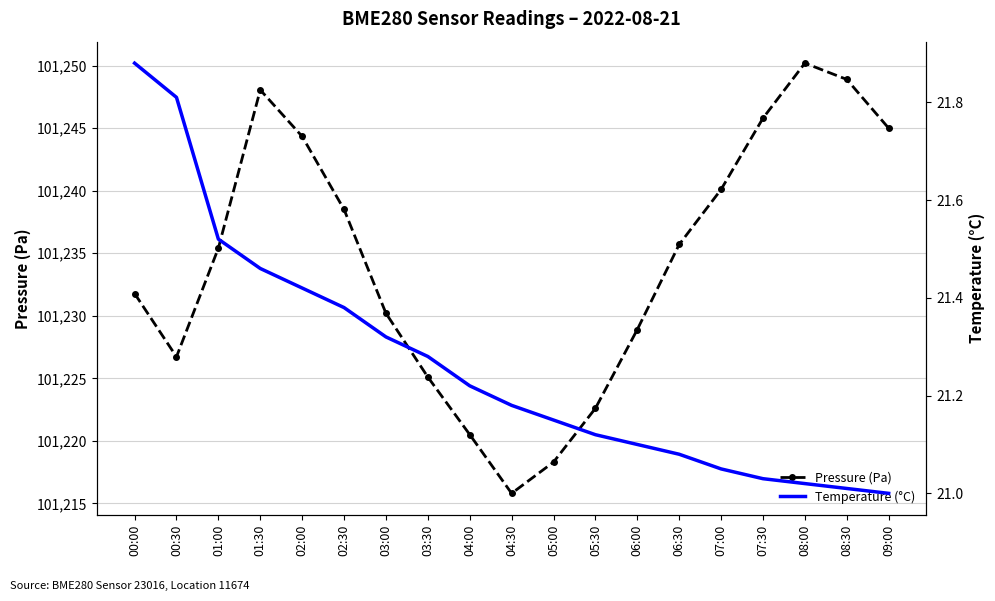

Is it true that Temperature (°C) equals 29.2 at 00:00?

False